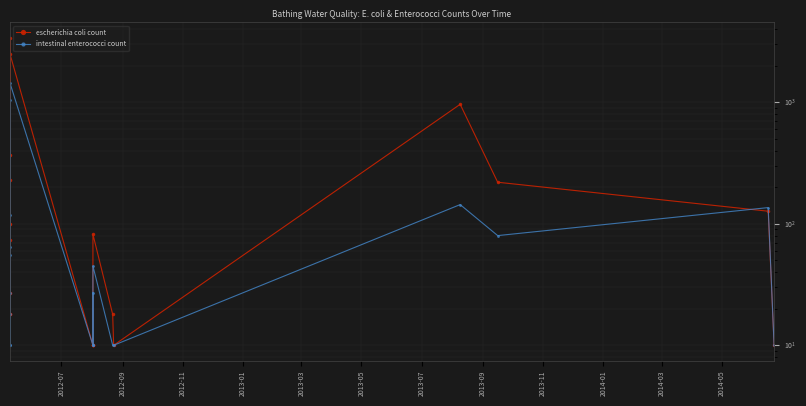

The intestinal enterococci count series shows 98 at 2013-03. True or false?

False